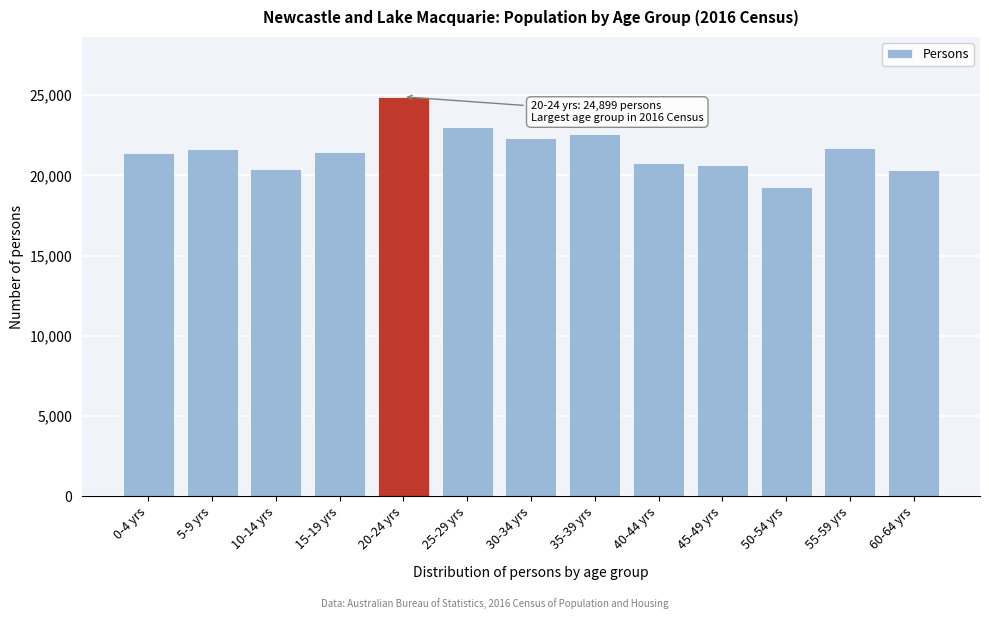

At which category does the chart reach its peak across all series?

20-24 yrs